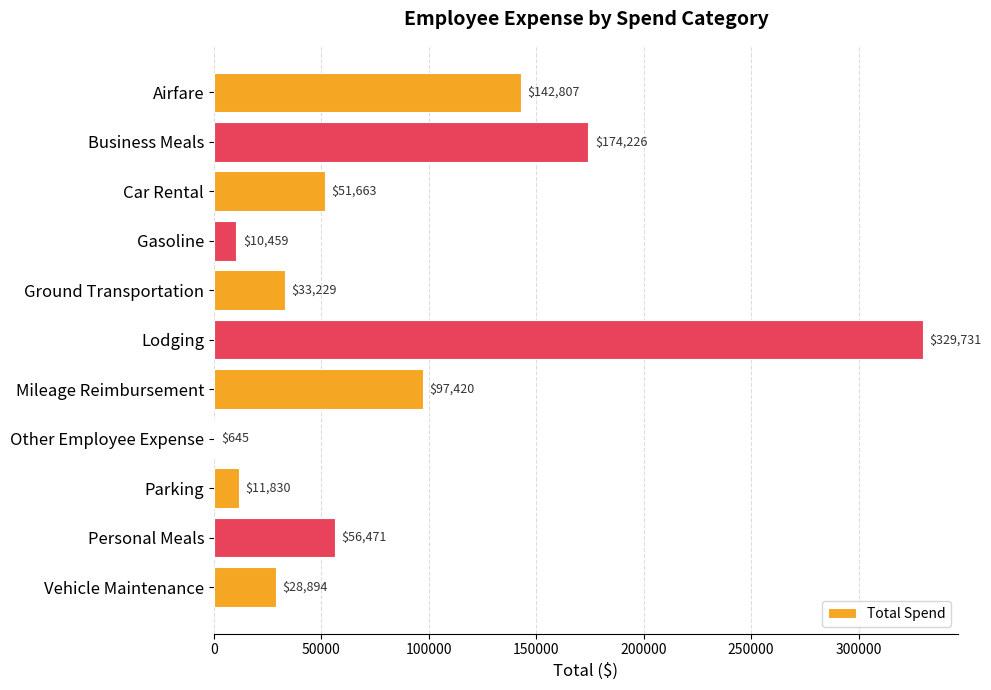

Which category has the highest value across all series?

Lodging